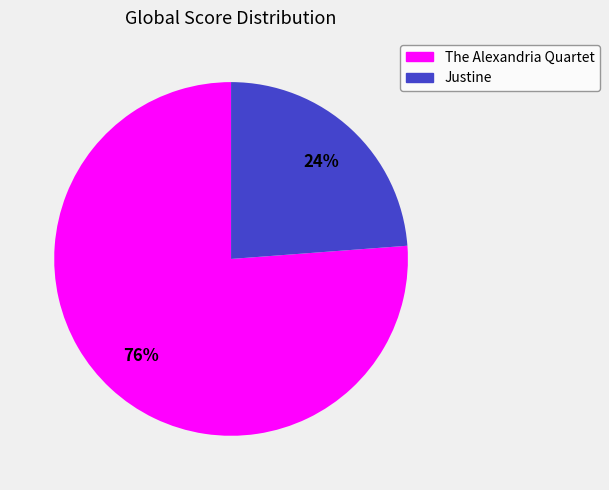

What is the ratio of the value at The Alexandria Quartet to the value at Justine?

3.2